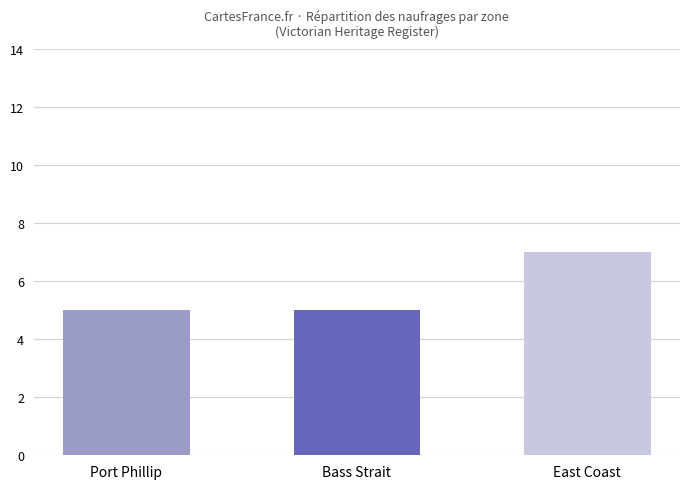

What value does the data have at East Coast?

7